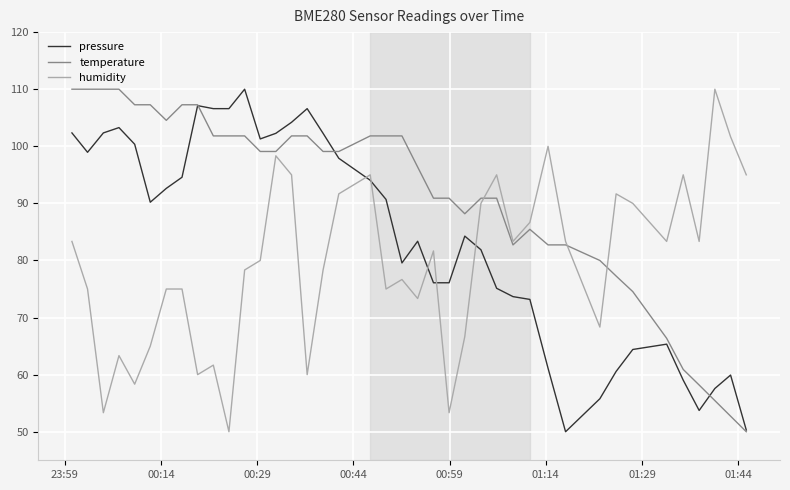

Count the number of categories in the chart.

40